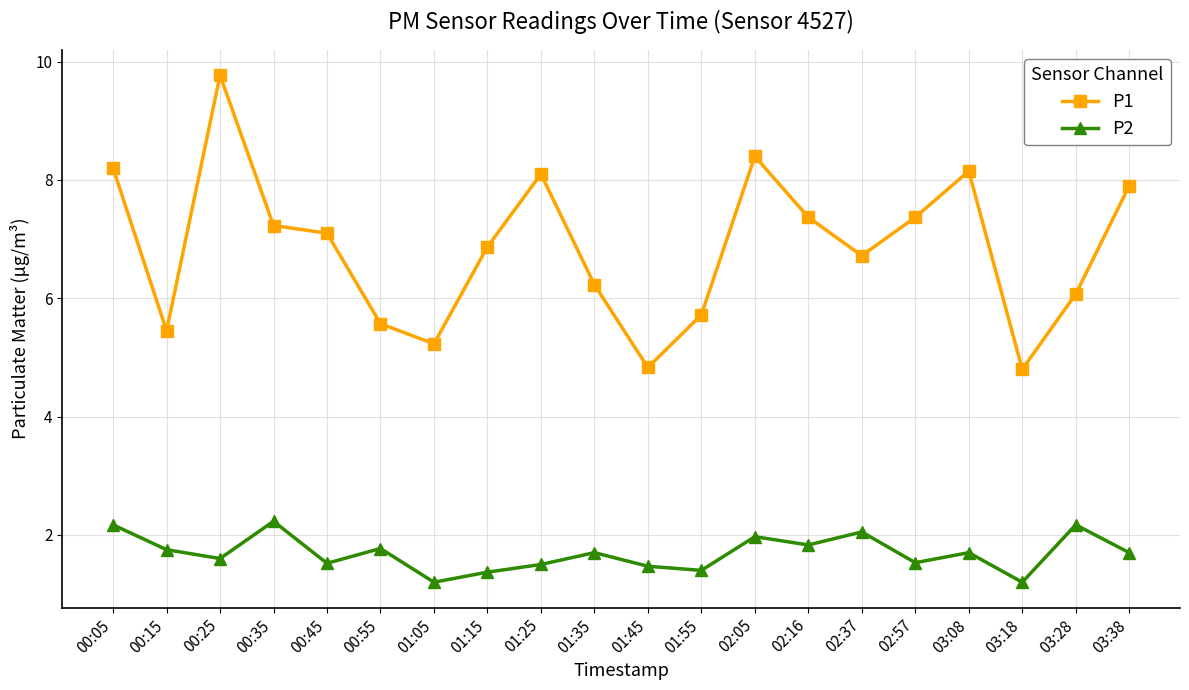

What is the sum of all P2 values?

33.8